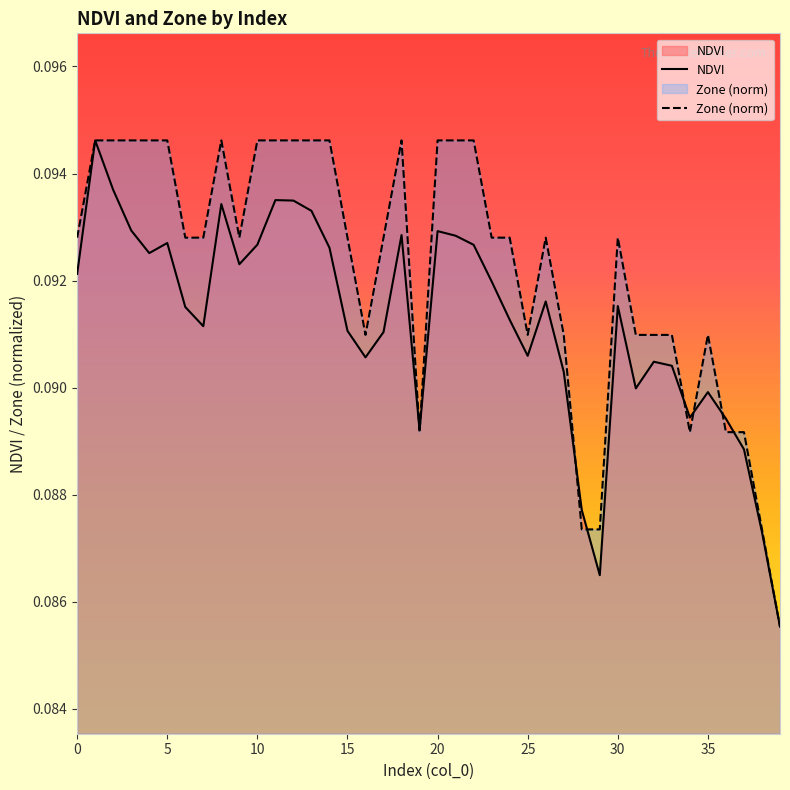

Which series has the largest total across all categories?

Zone (norm)